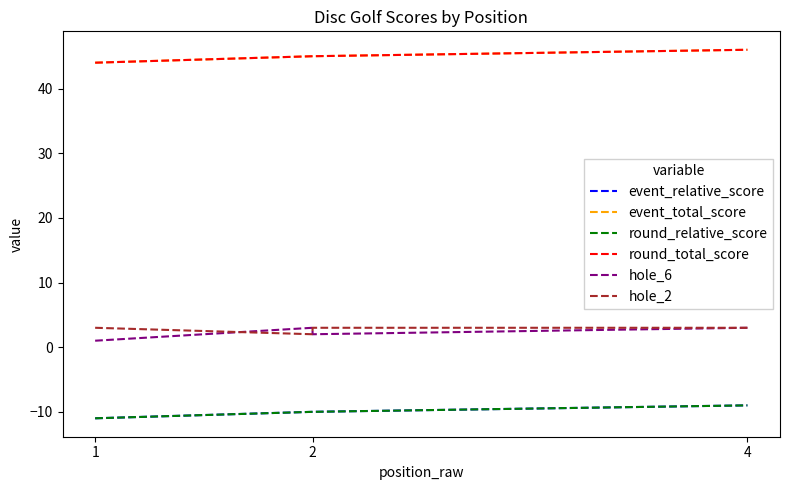

What is the minimum value shown in the chart?

-11